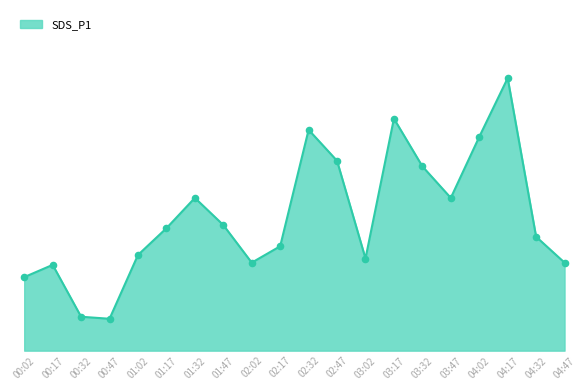

Which has a higher value, 00:47 or 04:47?

04:47